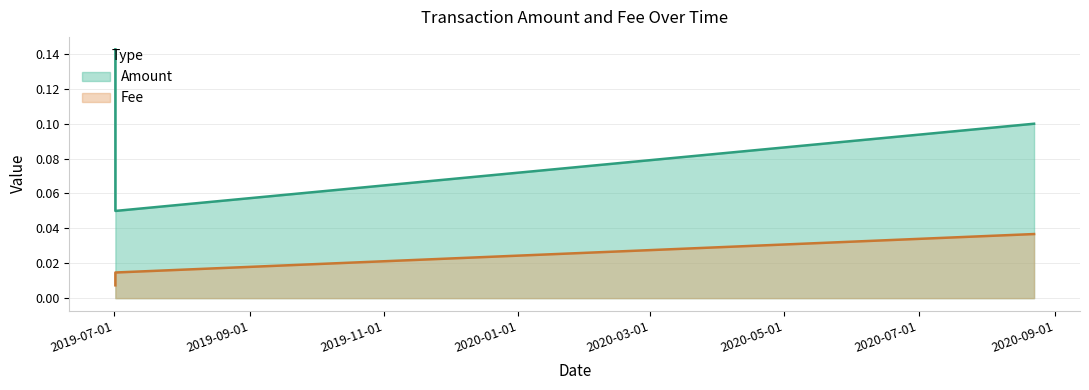

What is the sum of all Fee values?

0.1